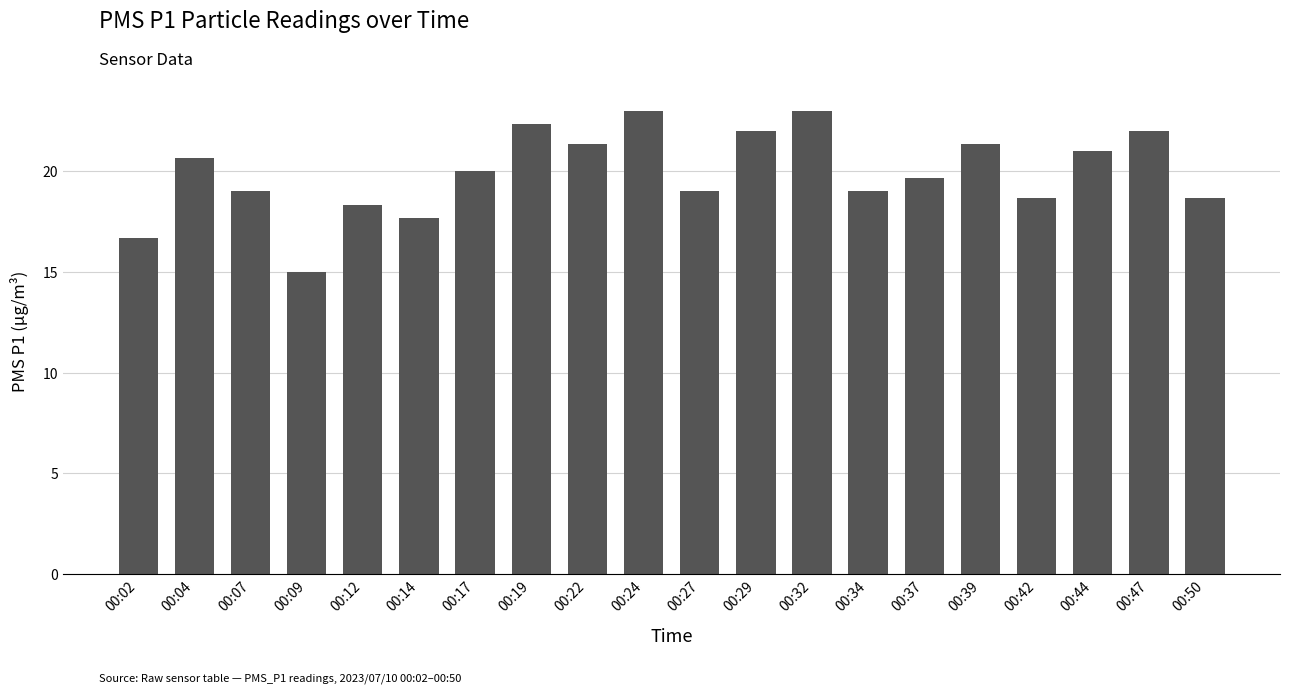

At which category does the chart reach its minimum across all series?

00:09